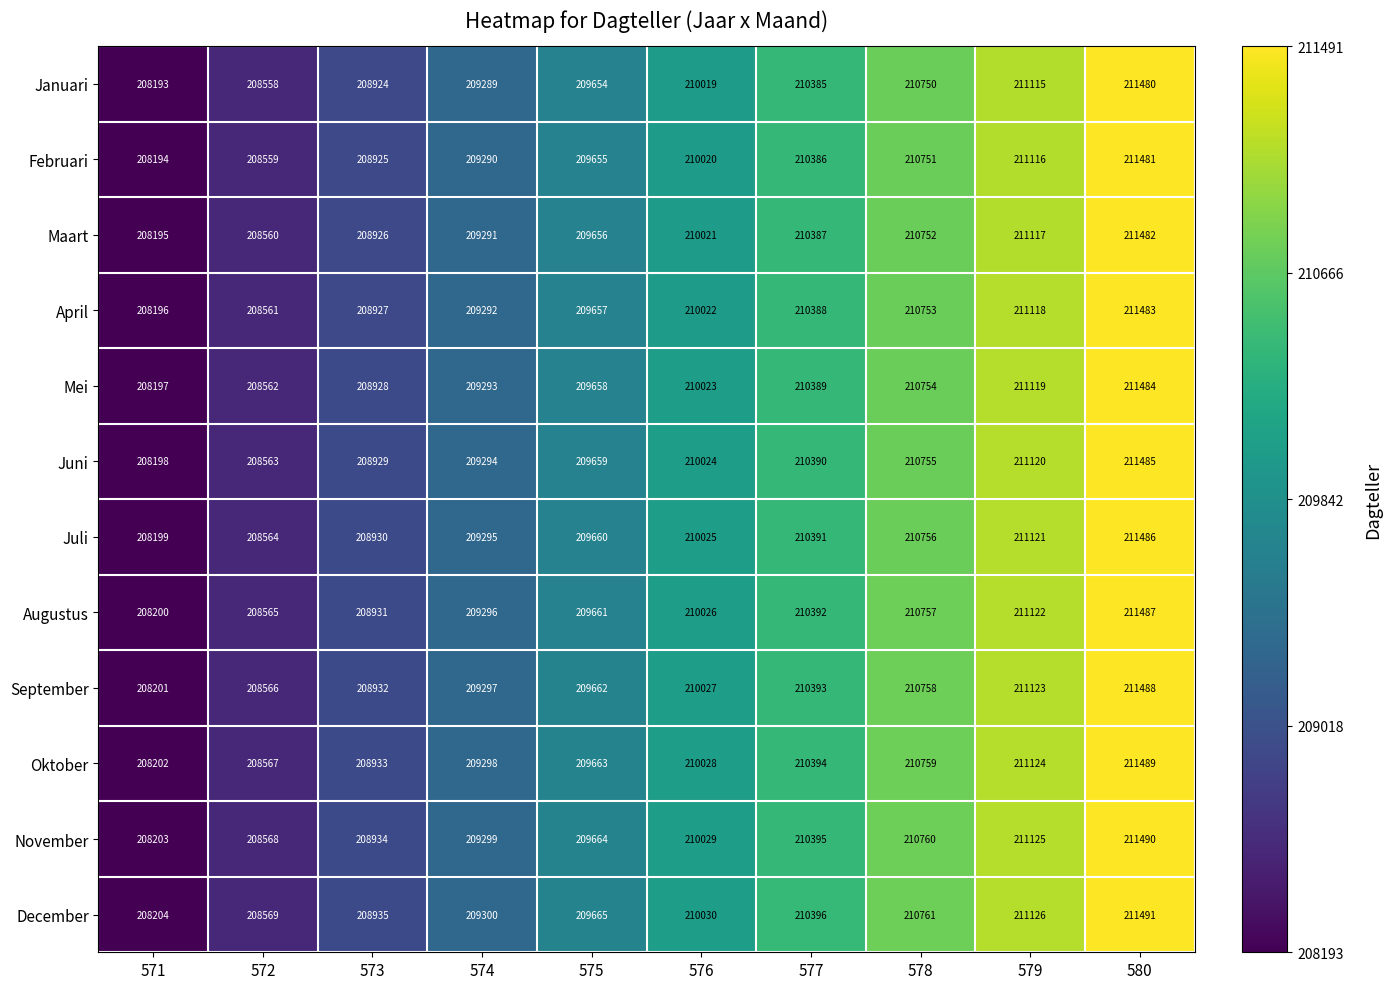

What is the difference between the highest and lowest values at 576?

11